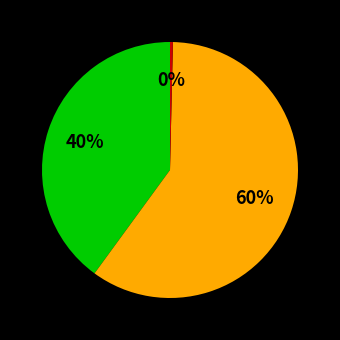

To the nearest percent, what is the average slice percentage?

33%